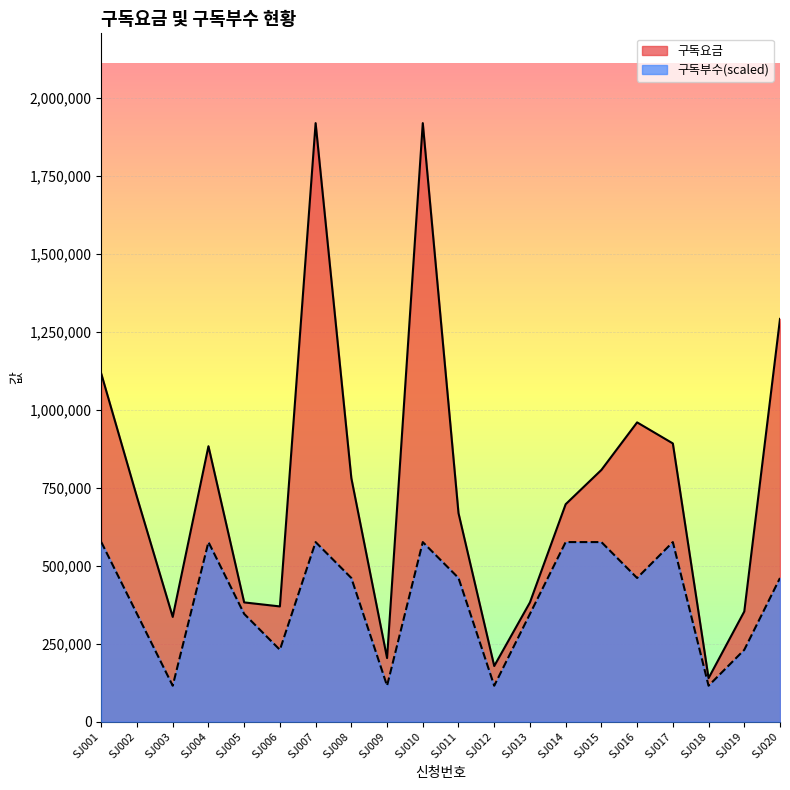

Is the value of 구독요금 at SJ011 greater than the value of 구독부수 at SJ012?

Yes